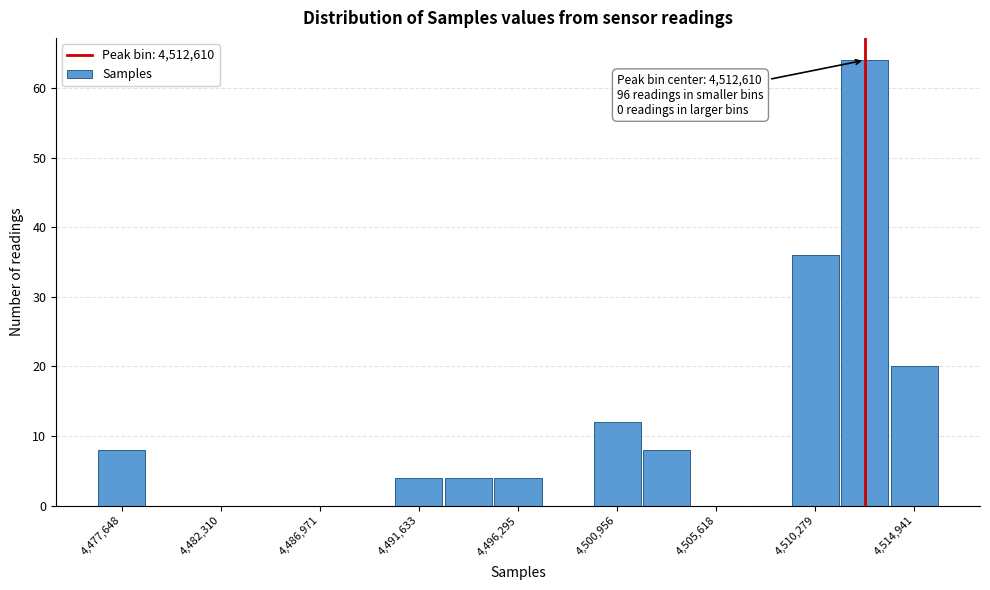

Which range on the x-axis has the tallest bar?

4511500 to 4514000